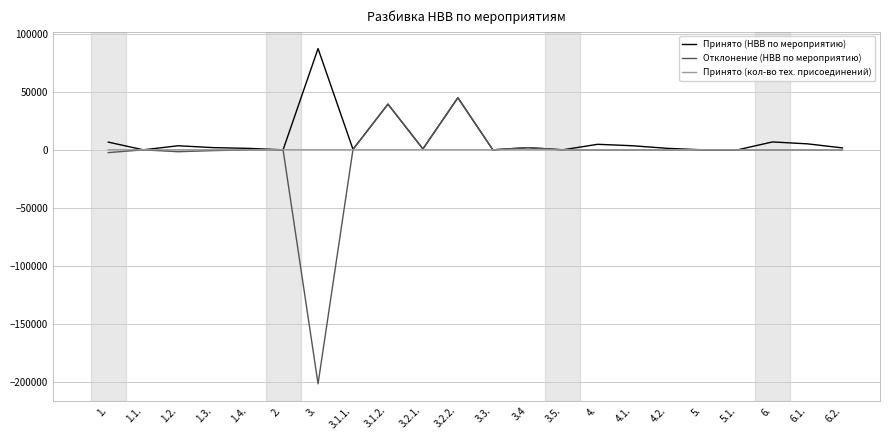

The value of Принято (НВВ по мероприятию) at 3.3. is 38517.4. True or false?

False